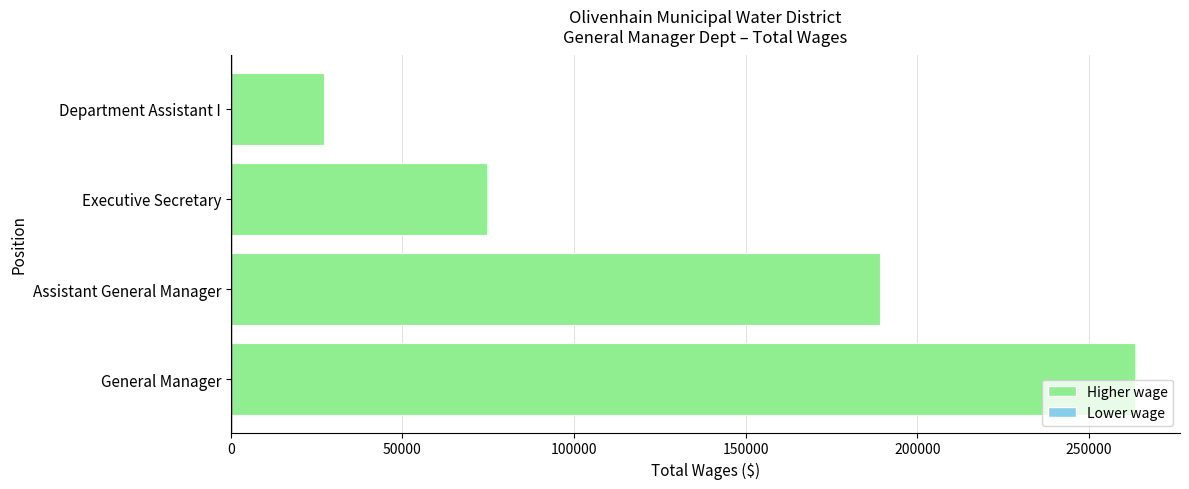

Between Assistant General Manager and Department Assistant I, which is larger?

Assistant General Manager